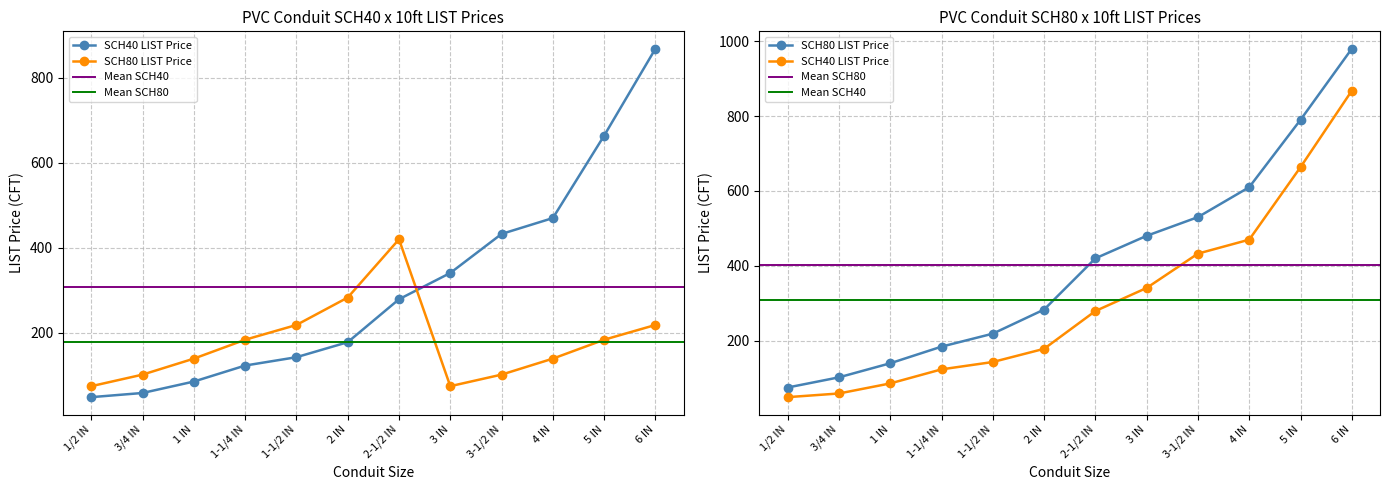

What is the label of the 4th point from the right?

3-1/2 IN